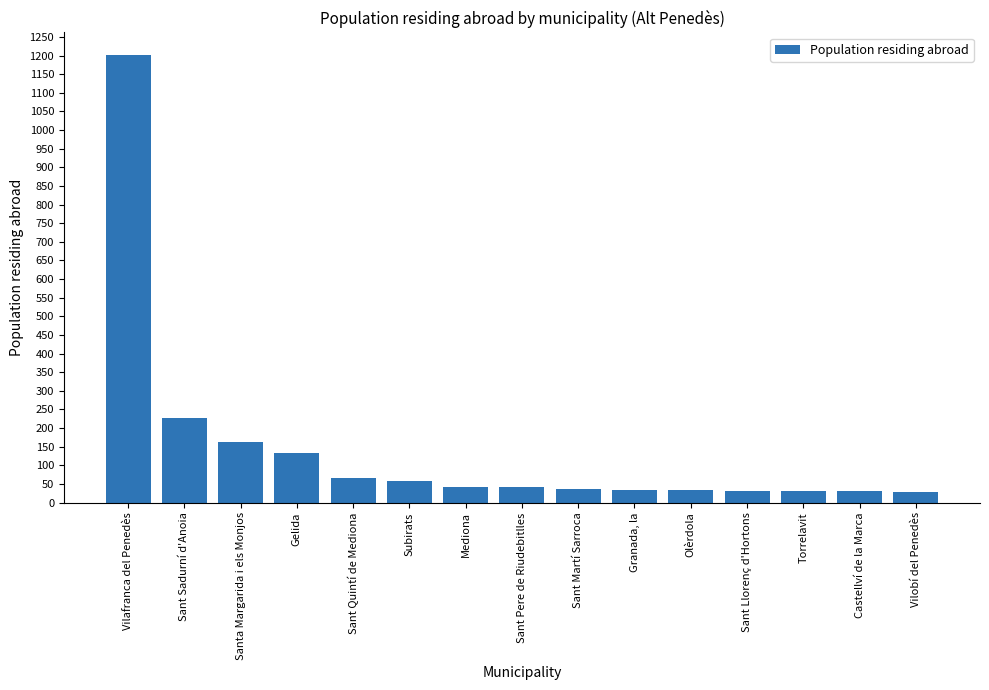

What is the minimum value shown in the chart?

28